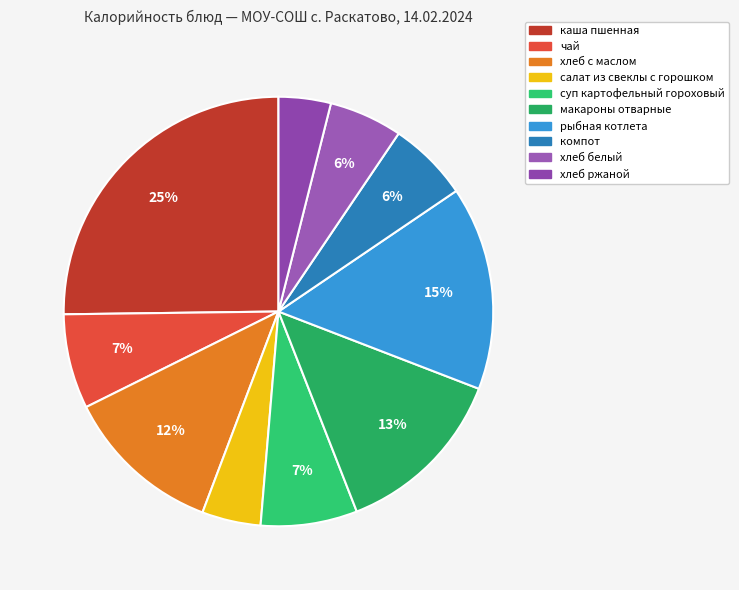

Is компот the majority of the pie?

No